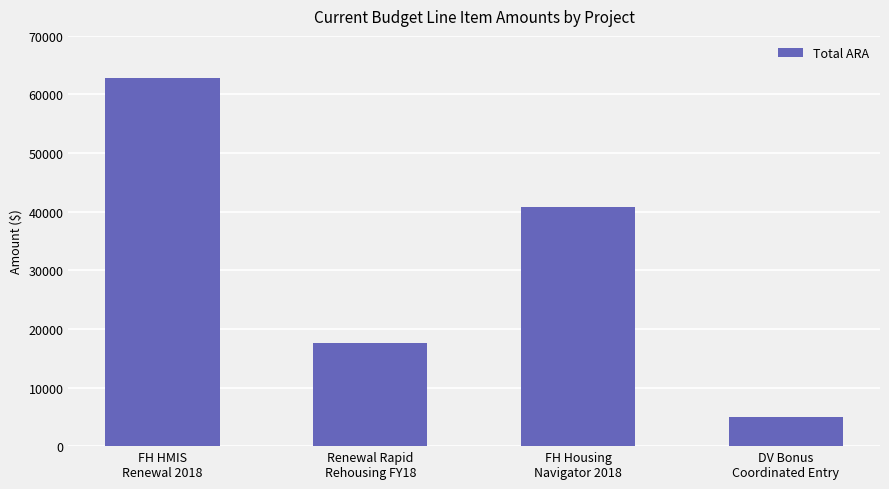

List the labels in order of value, smallest first.

DV Bonus
Coordinated Entry, Renewal Rapid
Rehousing FY18, FH Housing
Navigator 2018, FH HMIS
Renewal 2018